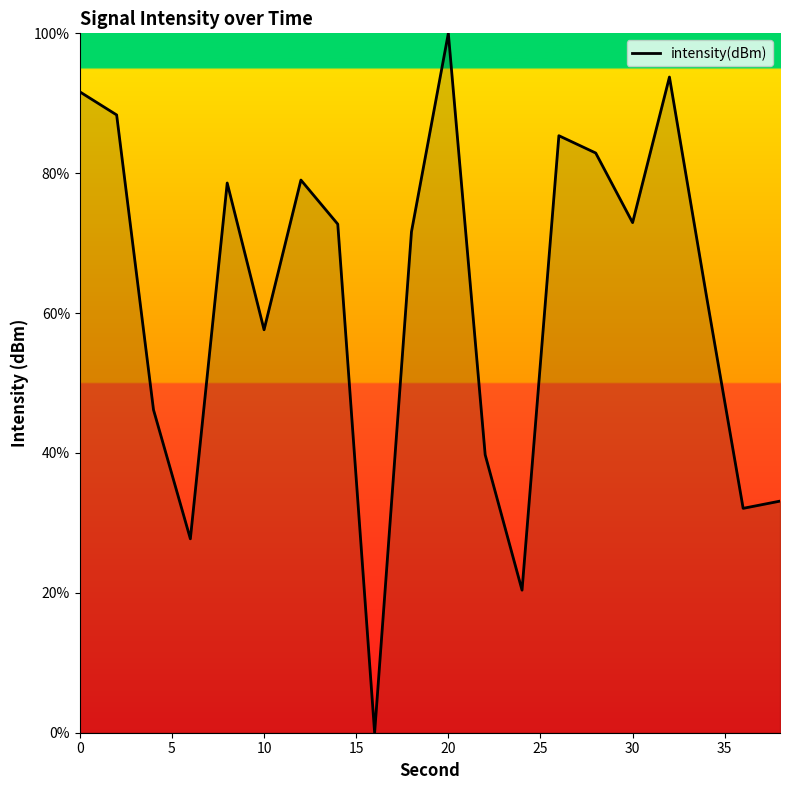

How many positive values are there?

19